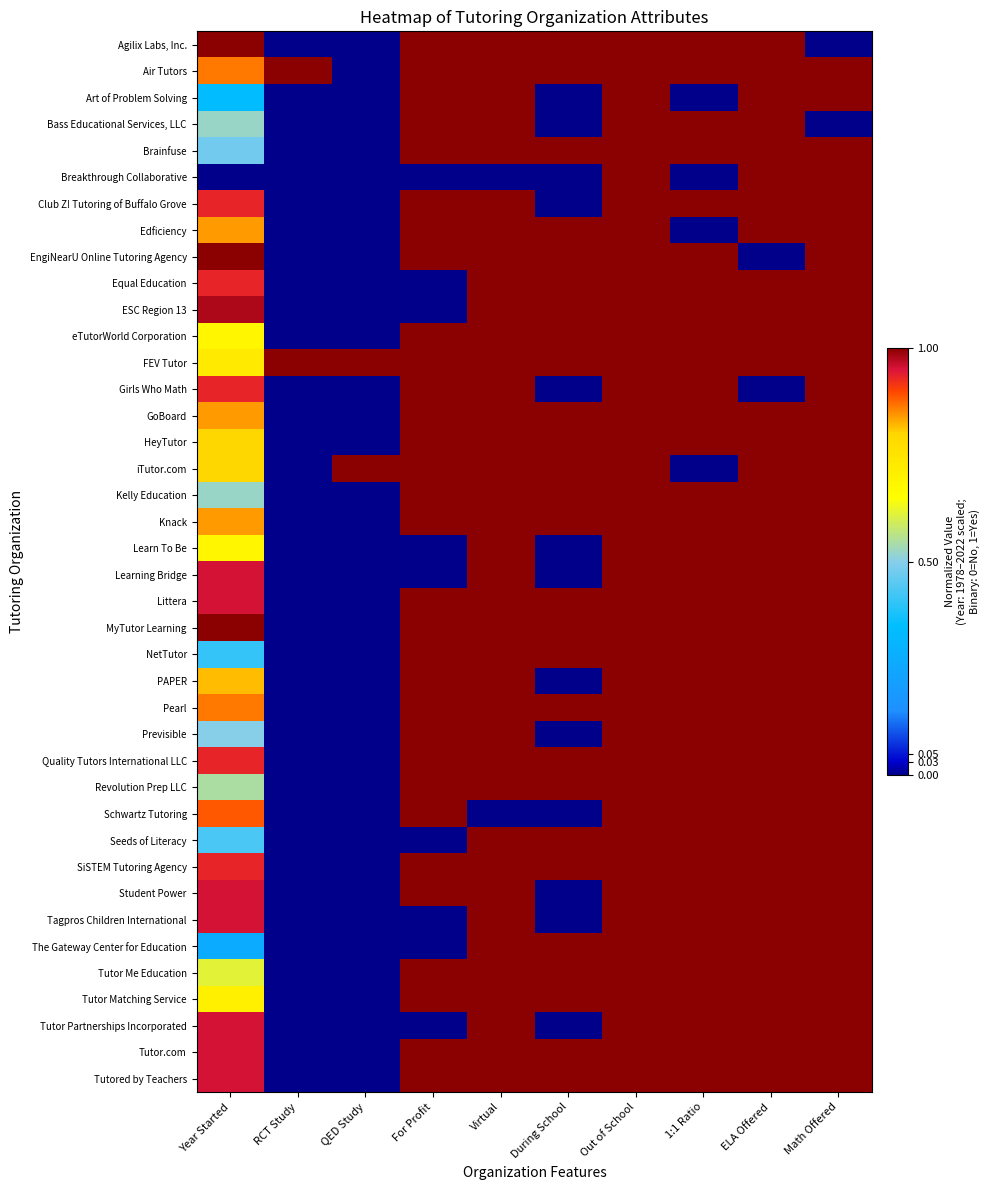

Reading right to left, list all the values displayed in this chart.

Agilix Labs, Inc.: Math Offered=0.0	ELA Offered=1.0	1:1 Ratio=1.0	Out of School=1.0	During School=1.0	Virtual=1.0	For Profit=1.0	QED Study=0.0	RCT Study=0.0	Year Started=1.0
Air Tutors: Math Offered=1.0	ELA Offered=1.0	1:1 Ratio=1.0	Out of School=1.0	During School=1.0	Virtual=1.0	For Profit=1.0	QED Study=0.0	RCT Study=1.0	Year Started=0.9
Art of Problem Solving: Math Offered=1.0	ELA Offered=1.0	1:1 Ratio=0.0	Out of School=1.0	During School=0.0	Virtual=1.0	For Profit=1.0	QED Study=0.0	RCT Study=0.0	Year Started=0.3
Bass Educational Services, LLC: Math Offered=0.0	ELA Offered=1.0	1:1 Ratio=1.0	Out of School=1.0	During School=0.0	Virtual=1.0	For Profit=1.0	QED Study=0.0	RCT Study=0.0	Year Started=0.5
Brainfuse: Math Offered=1.0	ELA Offered=1.0	1:1 Ratio=1.0	Out of School=1.0	During School=1.0	Virtual=1.0	For Profit=1.0	QED Study=0.0	RCT Study=0.0	Year Started=0.5
Breakthrough Collaborative: Math Offered=1.0	ELA Offered=1.0	1:1 Ratio=0.0	Out of School=1.0	During School=0.0	Virtual=0.0	For Profit=0.0	QED Study=0.0	RCT Study=0.0	Year Started=0.0
Club Z! Tutoring of Buffalo Grove: Math Offered=1.0	ELA Offered=1.0	1:1 Ratio=1.0	Out of School=1.0	During School=0.0	Virtual=1.0	For Profit=1.0	QED Study=0.0	RCT Study=0.0	Year Started=0.9
Edficiency: Math Offered=1.0	ELA Offered=1.0	1:1 Ratio=0.0	Out of School=1.0	During School=1.0	Virtual=1.0	For Profit=1.0	QED Study=0.0	RCT Study=0.0	Year Started=0.8
EngiNearU Online Tutoring Agency: Math Offered=1.0	ELA Offered=0.0	1:1 Ratio=1.0	Out of School=1.0	During School=1.0	Virtual=1.0	For Profit=1.0	QED Study=0.0	RCT Study=0.0	Year Started=1.0
Equal Education: Math Offered=1.0	ELA Offered=1.0	1:1 Ratio=1.0	Out of School=1.0	During School=1.0	Virtual=1.0	For Profit=0.0	QED Study=0.0	RCT Study=0.0	Year Started=0.9
ESC Region 13: Math Offered=1.0	ELA Offered=1.0	1:1 Ratio=1.0	Out of School=1.0	During School=1.0	Virtual=1.0	For Profit=0.0	QED Study=0.0	RCT Study=0.0	Year Started=1.0
eTutorWorld Corporation: Math Offered=1.0	ELA Offered=1.0	1:1 Ratio=1.0	Out of School=1.0	During School=1.0	Virtual=1.0	For Profit=1.0	QED Study=0.0	RCT Study=0.0	Year Started=0.7
FEV Tutor: Math Offered=1.0	ELA Offered=1.0	1:1 Ratio=1.0	Out of School=1.0	During School=1.0	Virtual=1.0	For Profit=1.0	QED Study=1.0	RCT Study=1.0	Year Started=0.7
Girls Who Math: Math Offered=1.0	ELA Offered=0.0	1:1 Ratio=1.0	Out of School=1.0	During School=0.0	Virtual=1.0	For Profit=1.0	QED Study=0.0	RCT Study=0.0	Year Started=0.9
GoBoard: Math Offered=1.0	ELA Offered=1.0	1:1 Ratio=1.0	Out of School=1.0	During School=1.0	Virtual=1.0	For Profit=1.0	QED Study=0.0	RCT Study=0.0	Year Started=0.8
HeyTutor: Math Offered=1.0	ELA Offered=1.0	1:1 Ratio=1.0	Out of School=1.0	During School=1.0	Virtual=1.0	For Profit=1.0	QED Study=0.0	RCT Study=0.0	Year Started=0.8
iTutor.com: Math Offered=1.0	ELA Offered=1.0	1:1 Ratio=0.0	Out of School=1.0	During School=1.0	Virtual=1.0	For Profit=1.0	QED Study=1.0	RCT Study=0.0	Year Started=0.8
Kelly Education: Math Offered=1.0	ELA Offered=1.0	1:1 Ratio=1.0	Out of School=1.0	During School=1.0	Virtual=1.0	For Profit=1.0	QED Study=0.0	RCT Study=0.0	Year Started=0.5
Knack: Math Offered=1.0	ELA Offered=1.0	1:1 Ratio=1.0	Out of School=1.0	During School=1.0	Virtual=1.0	For Profit=1.0	QED Study=0.0	RCT Study=0.0	Year Started=0.8
Learn To Be: Math Offered=1.0	ELA Offered=1.0	1:1 Ratio=1.0	Out of School=1.0	During School=0.0	Virtual=1.0	For Profit=0.0	QED Study=0.0	RCT Study=0.0	Year Started=0.7
Learning Bridge: Math Offered=1.0	ELA Offered=1.0	1:1 Ratio=1.0	Out of School=1.0	During School=0.0	Virtual=1.0	For Profit=0.0	QED Study=0.0	RCT Study=0.0	Year Started=1.0
Littera: Math Offered=1.0	ELA Offered=1.0	1:1 Ratio=1.0	Out of School=1.0	During School=1.0	Virtual=1.0	For Profit=1.0	QED Study=0.0	RCT Study=0.0	Year Started=1.0
MyTutor Learning: Math Offered=1.0	ELA Offered=1.0	1:1 Ratio=1.0	Out of School=1.0	During School=1.0	Virtual=1.0	For Profit=1.0	QED Study=0.0	RCT Study=0.0	Year Started=1.0
NetTutor: Math Offered=1.0	ELA Offered=1.0	1:1 Ratio=1.0	Out of School=1.0	During School=1.0	Virtual=1.0	For Profit=1.0	QED Study=0.0	RCT Study=0.0	Year Started=0.4
PAPER: Math Offered=1.0	ELA Offered=1.0	1:1 Ratio=1.0	Out of School=1.0	During School=0.0	Virtual=1.0	For Profit=1.0	QED Study=0.0	RCT Study=0.0	Year Started=0.8
Pearl: Math Offered=1.0	ELA Offered=1.0	1:1 Ratio=1.0	Out of School=1.0	During School=1.0	Virtual=1.0	For Profit=1.0	QED Study=0.0	RCT Study=0.0	Year Started=0.9
Previsible: Math Offered=1.0	ELA Offered=1.0	1:1 Ratio=1.0	Out of School=1.0	During School=0.0	Virtual=1.0	For Profit=1.0	QED Study=0.0	RCT Study=0.0	Year Started=0.5
Quality Tutors International LLC: Math Offered=1.0	ELA Offered=1.0	1:1 Ratio=1.0	Out of School=1.0	During School=1.0	Virtual=1.0	For Profit=1.0	QED Study=0.0	RCT Study=0.0	Year Started=0.9
Revolution Prep LLC: Math Offered=1.0	ELA Offered=1.0	1:1 Ratio=1.0	Out of School=1.0	During School=1.0	Virtual=1.0	For Profit=1.0	QED Study=0.0	RCT Study=0.0	Year Started=0.5
Schwartz Tutoring: Math Offered=1.0	ELA Offered=1.0	1:1 Ratio=1.0	Out of School=1.0	During School=0.0	Virtual=0.0	For Profit=1.0	QED Study=0.0	RCT Study=0.0	Year Started=0.9
Seeds of Literacy: Math Offered=1.0	ELA Offered=1.0	1:1 Ratio=1.0	Out of School=1.0	During School=1.0	Virtual=1.0	For Profit=0.0	QED Study=0.0	RCT Study=0.0	Year Started=0.4
SiSTEM Tutoring Agency: Math Offered=1.0	ELA Offered=1.0	1:1 Ratio=1.0	Out of School=1.0	During School=1.0	Virtual=1.0	For Profit=1.0	QED Study=0.0	RCT Study=0.0	Year Started=0.9
Student Power: Math Offered=1.0	ELA Offered=1.0	1:1 Ratio=1.0	Out of School=1.0	During School=0.0	Virtual=1.0	For Profit=1.0	QED Study=0.0	RCT Study=0.0	Year Started=1.0
Tagpros Children International: Math Offered=1.0	ELA Offered=1.0	1:1 Ratio=1.0	Out of School=1.0	During School=0.0	Virtual=1.0	For Profit=0.0	QED Study=0.0	RCT Study=0.0	Year Started=1.0
The Gateway Center for Education: Math Offered=1.0	ELA Offered=1.0	1:1 Ratio=1.0	Out of School=1.0	During School=1.0	Virtual=1.0	For Profit=0.0	QED Study=0.0	RCT Study=0.0	Year Started=0.3
Tutor Me Education: Math Offered=1.0	ELA Offered=1.0	1:1 Ratio=1.0	Out of School=1.0	During School=1.0	Virtual=1.0	For Profit=1.0	QED Study=0.0	RCT Study=0.0	Year Started=0.6
Tutor Matching Service: Math Offered=1.0	ELA Offered=1.0	1:1 Ratio=1.0	Out of School=1.0	During School=1.0	Virtual=1.0	For Profit=1.0	QED Study=0.0	RCT Study=0.0	Year Started=0.7
Tutor Partnerships Incorporated: Math Offered=1.0	ELA Offered=1.0	1:1 Ratio=1.0	Out of School=1.0	During School=0.0	Virtual=1.0	For Profit=0.0	QED Study=0.0	RCT Study=0.0	Year Started=1.0
Tutor.com: Math Offered=1.0	ELA Offered=1.0	1:1 Ratio=1.0	Out of School=1.0	During School=1.0	Virtual=1.0	For Profit=1.0	QED Study=0.0	RCT Study=0.0	Year Started=1.0
Tutored by Teachers: Math Offered=1.0	ELA Offered=1.0	1:1 Ratio=1.0	Out of School=1.0	During School=1.0	Virtual=1.0	For Profit=1.0	QED Study=0.0	RCT Study=0.0	Year Started=1.0